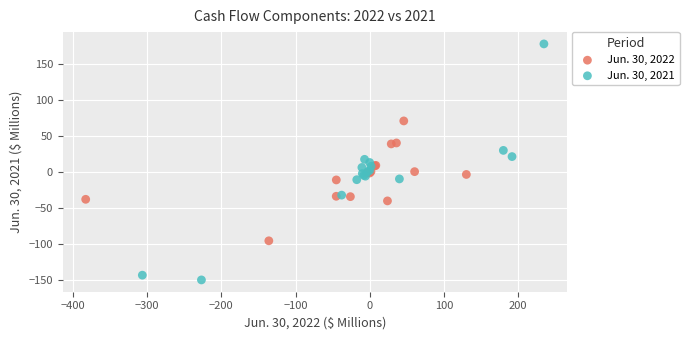

What are all the series names shown in the legend?

Jun. 30, 2022, Jun. 30, 2021